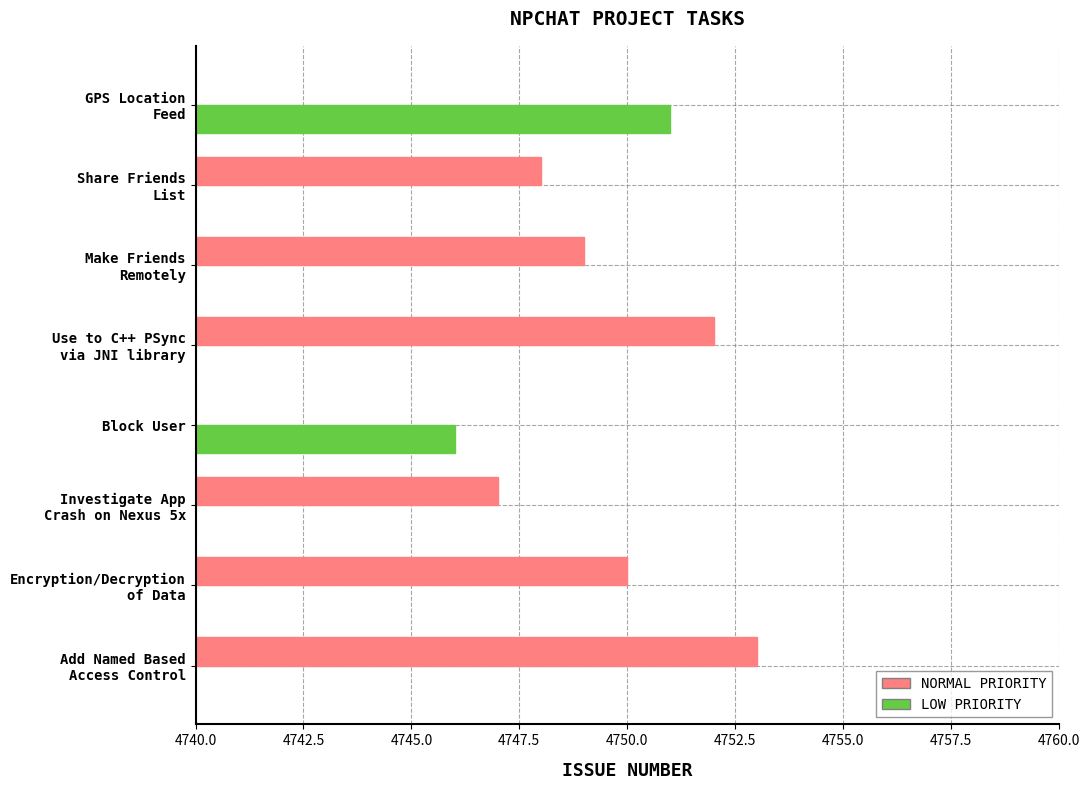

The value of Normal Priority at GPS Location Feed is 0. True or false?

True